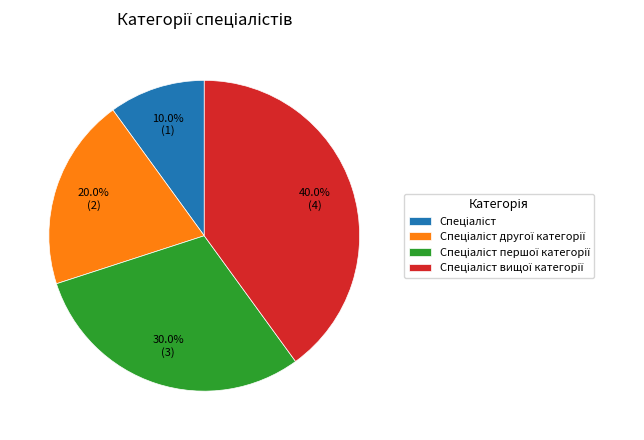

Count the number of slices in the pie.

4